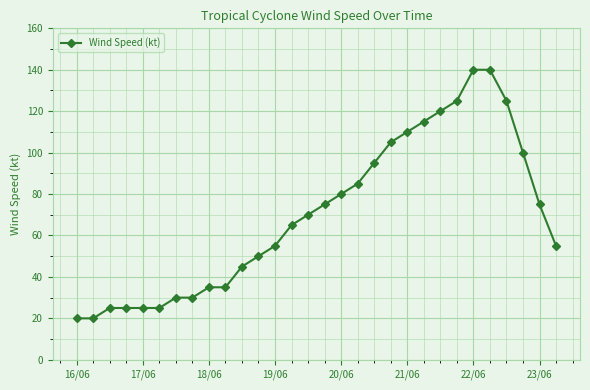

What is the smallest value displayed?

20